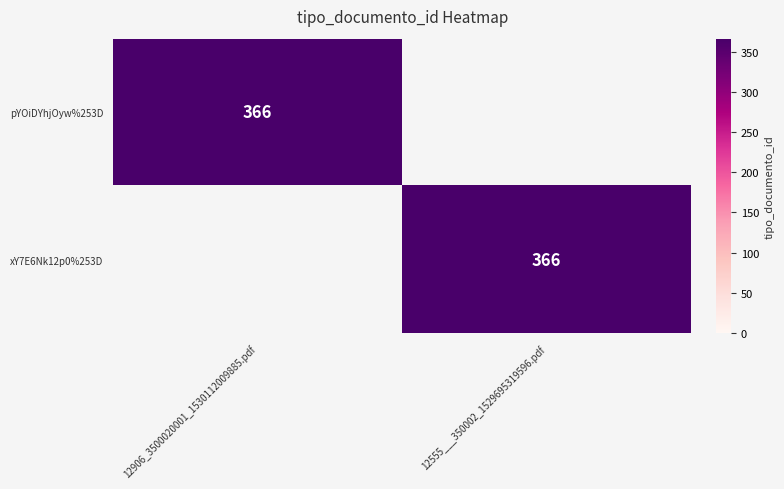

Is it true that xY7E6Nk12p0%253D equals 366 at 12555___350002_1529695319596.pdf?

True